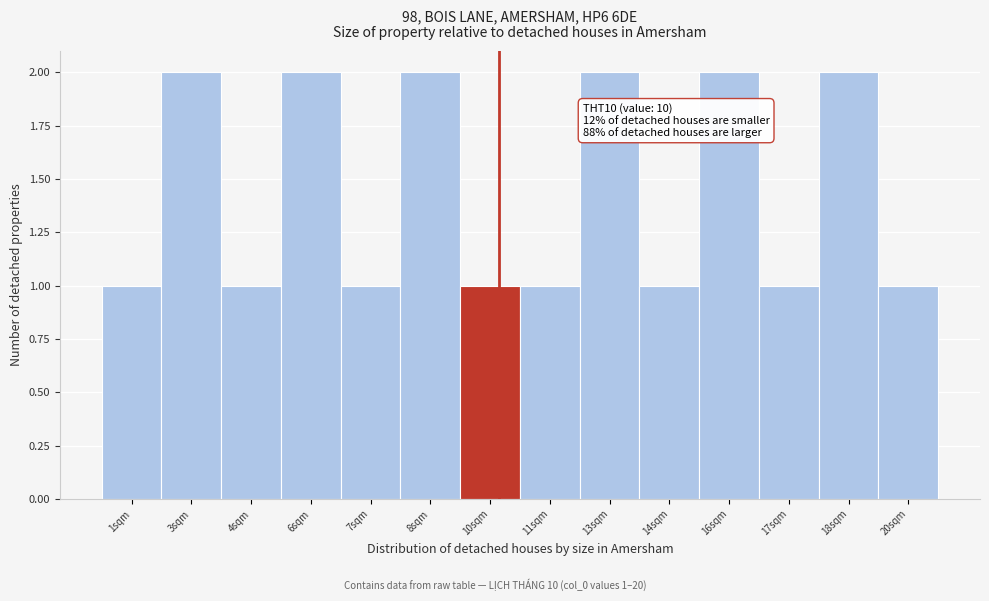

Reading right to left, list all the values displayed in this chart.

1	2	1	2	1	2	1	1	2	1	2	1	2	1